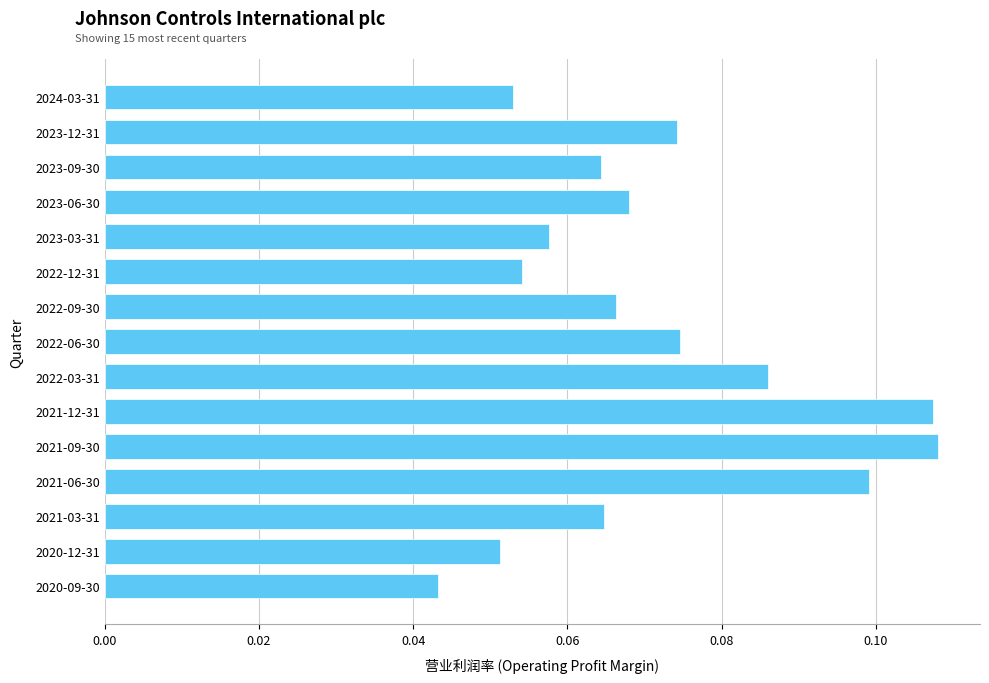

What is the label of the 1st bar from the bottom?

2020-09-30